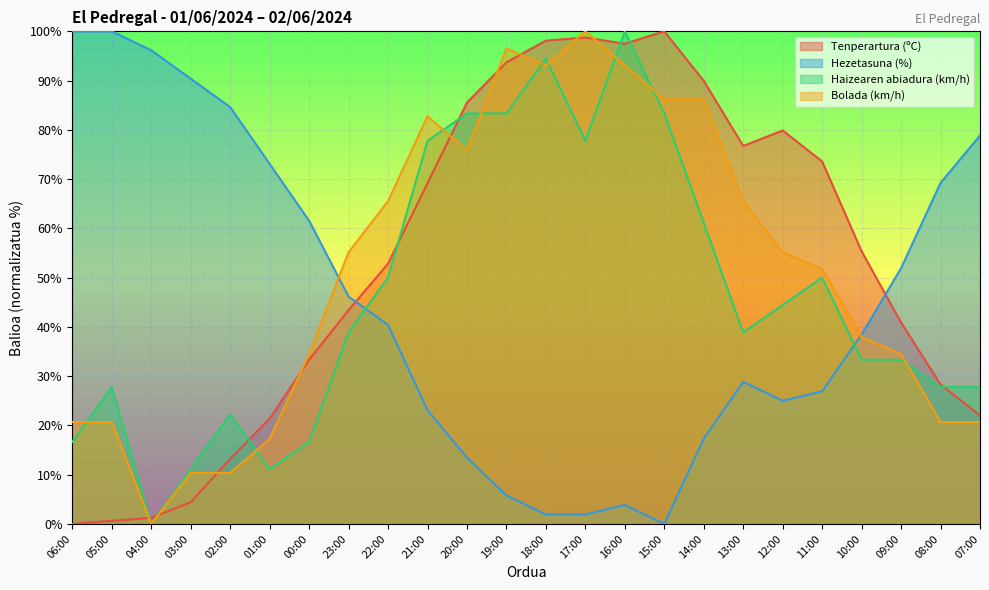

How many values in Bolada (km/h) are above zero?

23